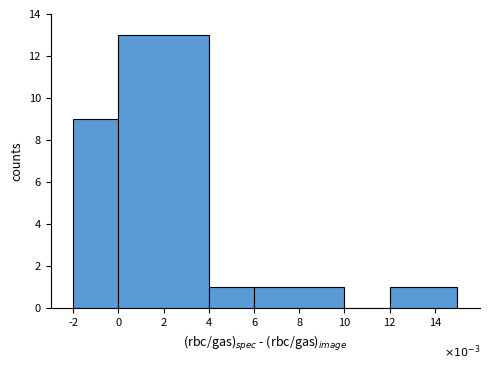

Reading left to right, list all the values displayed in this chart.

-2=9	2=13	4=1	8=1	10=0	14=1